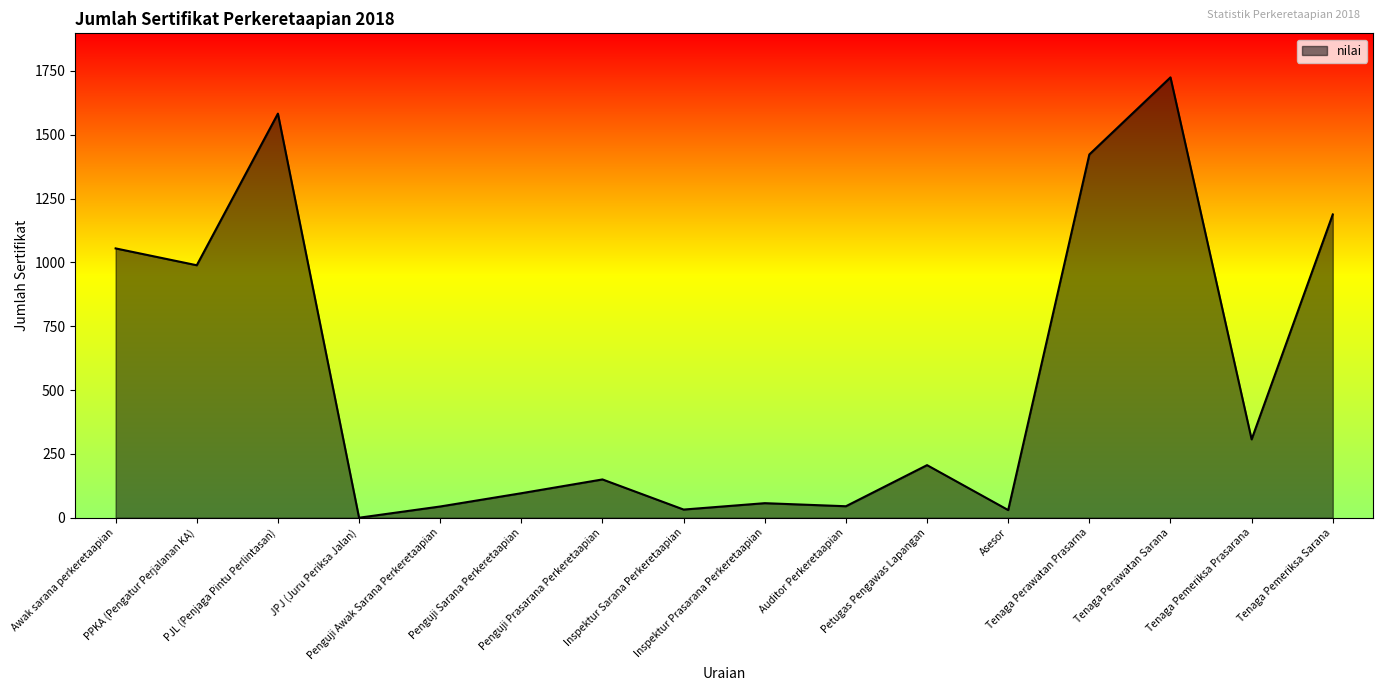

Which has a higher value, Tenaga Pemeriksa Sarana or Tenaga Perawatan Prasarna?

Tenaga Perawatan Prasarna